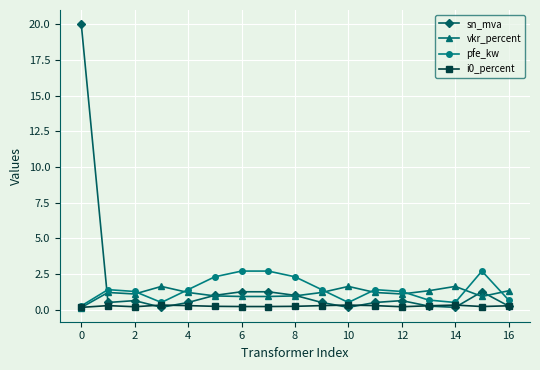

What is the difference between the second highest and minimum values in the sn_mva series?

1.1